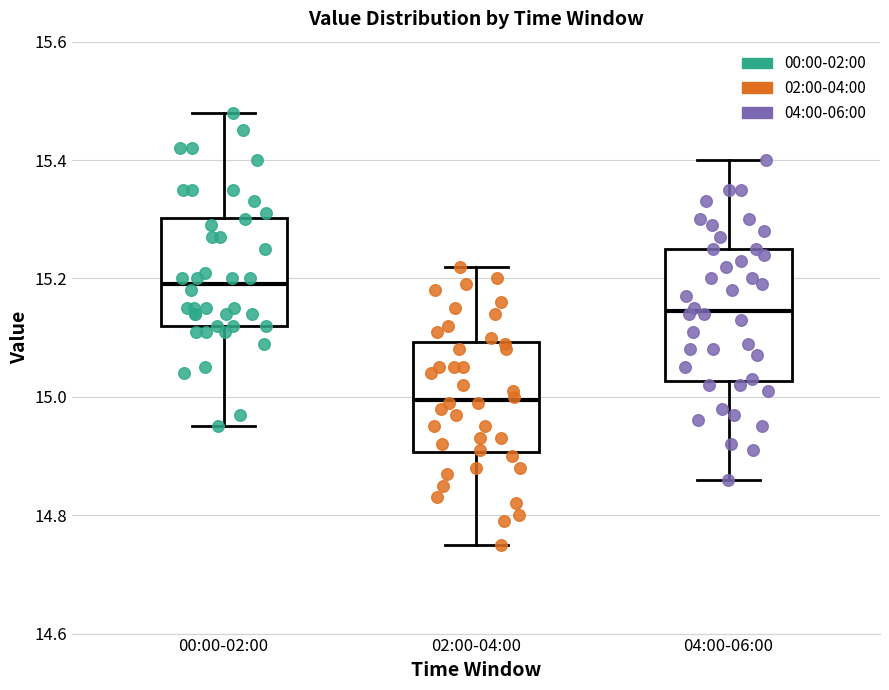

Where is the lower edge of the box for 04:00-06:00 on the y-axis? The values are not printed on the chart, so give them approximately, as read against the axis.

15.02